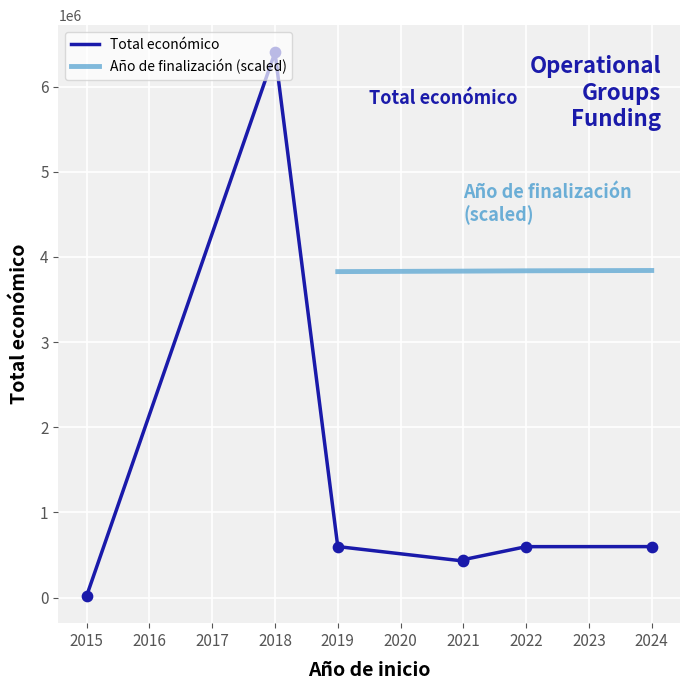

Which series has the largest total across all categories?

Total económico